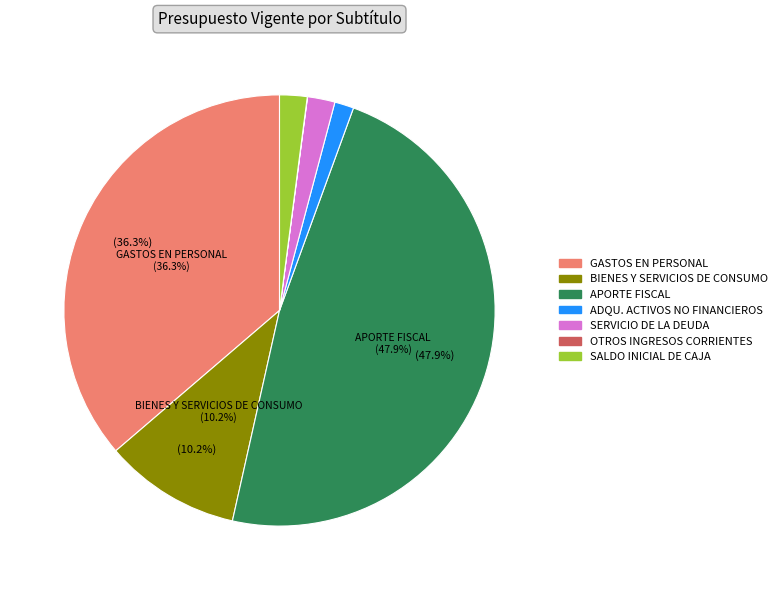

What percentage is the BIENES Y SERVICIOS DE CONSUMO slice, to the nearest percent?

10%